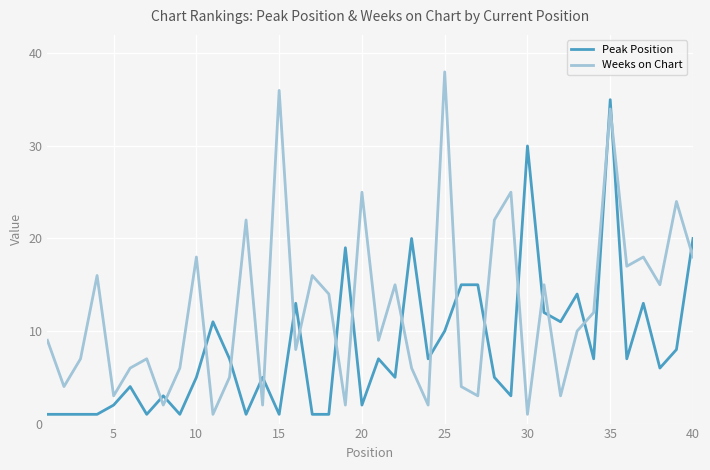

List the series in order of their peak value, lowest first.

Peak Position, Weeks on Chart